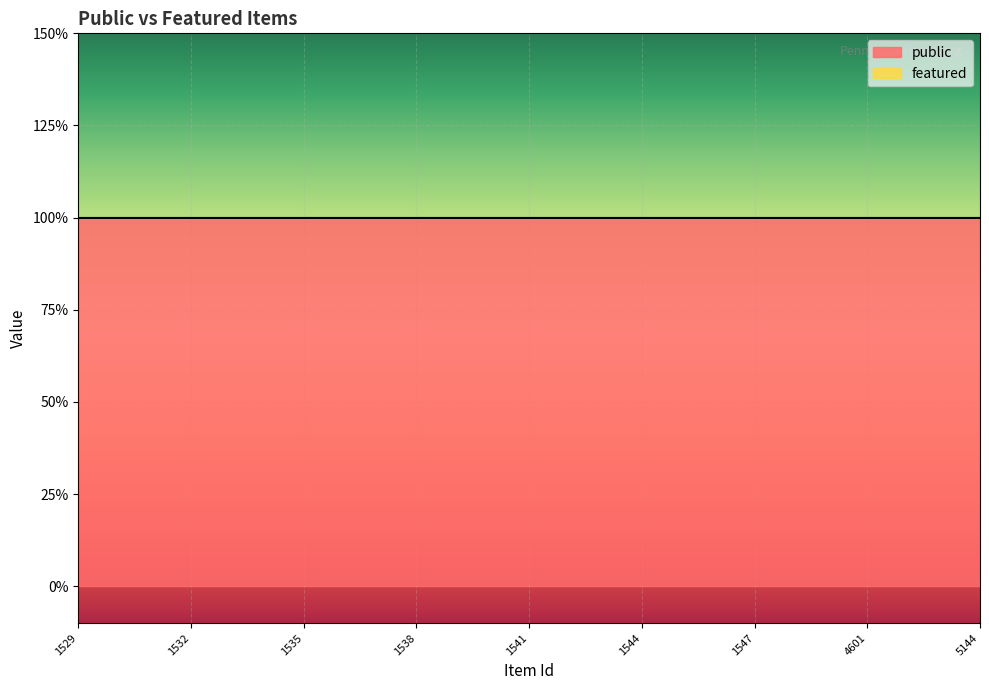

Reading right to left, extract all data points from this chart.

public: 1	1	1	1	1	1	1	1	1	1	1	1	1	1	1	1	1	1	1	1	1	1	1	1	1
featured: 0	0	0	0	0	0	0	0	0	0	0	0	0	0	0	0	0	0	0	0	0	0	0	0	0